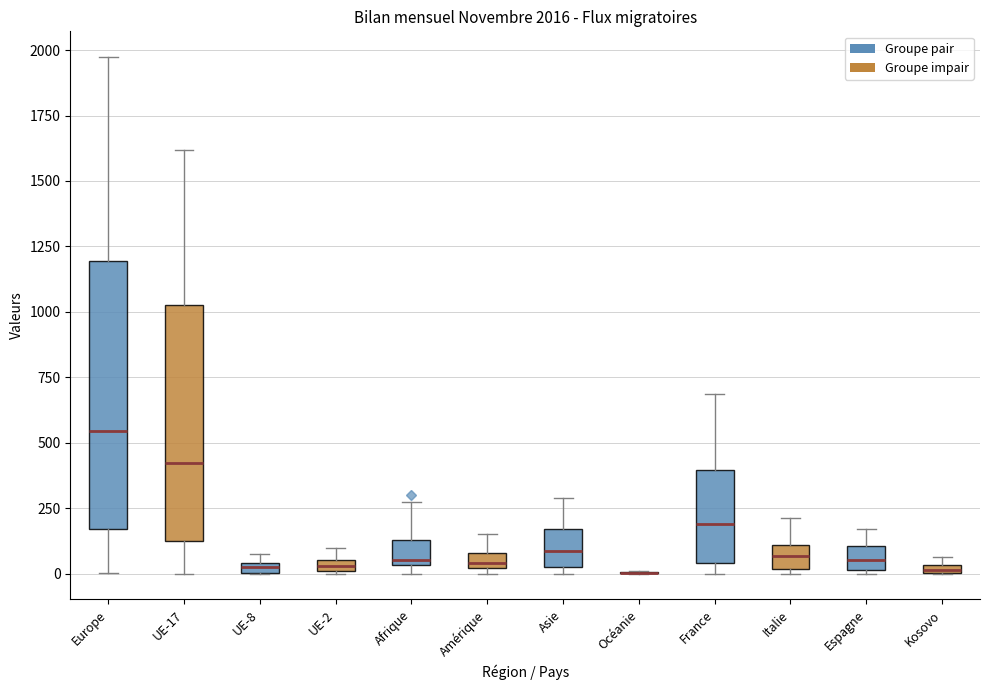

Which box is the tallest, from its lower edge to its upper edge?

Europe